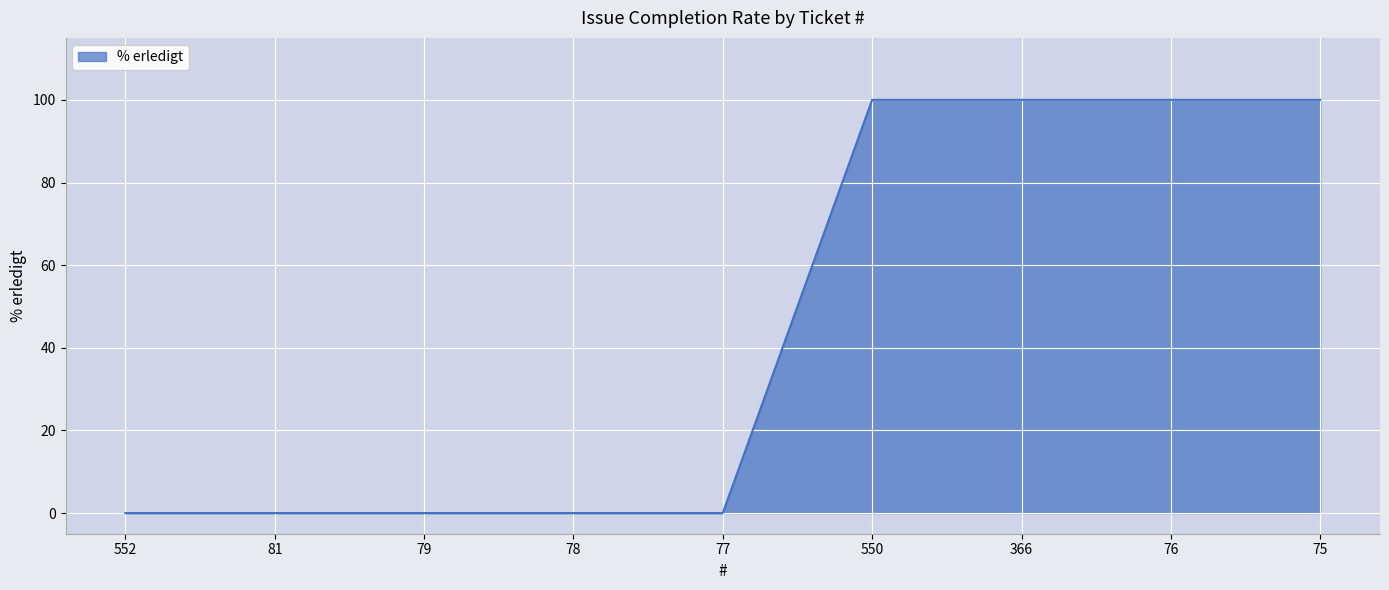

What is the greatest value displayed?

100